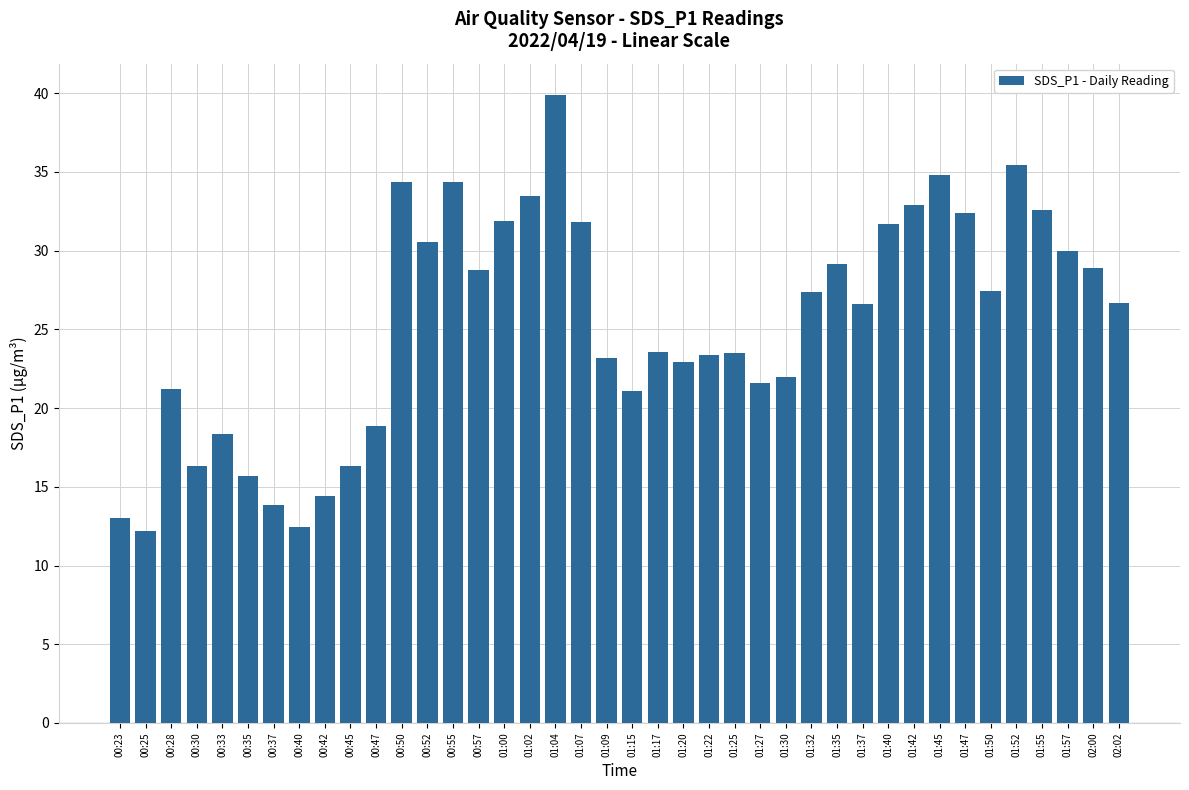

What is the label of the 35th bar from the left?

01:50